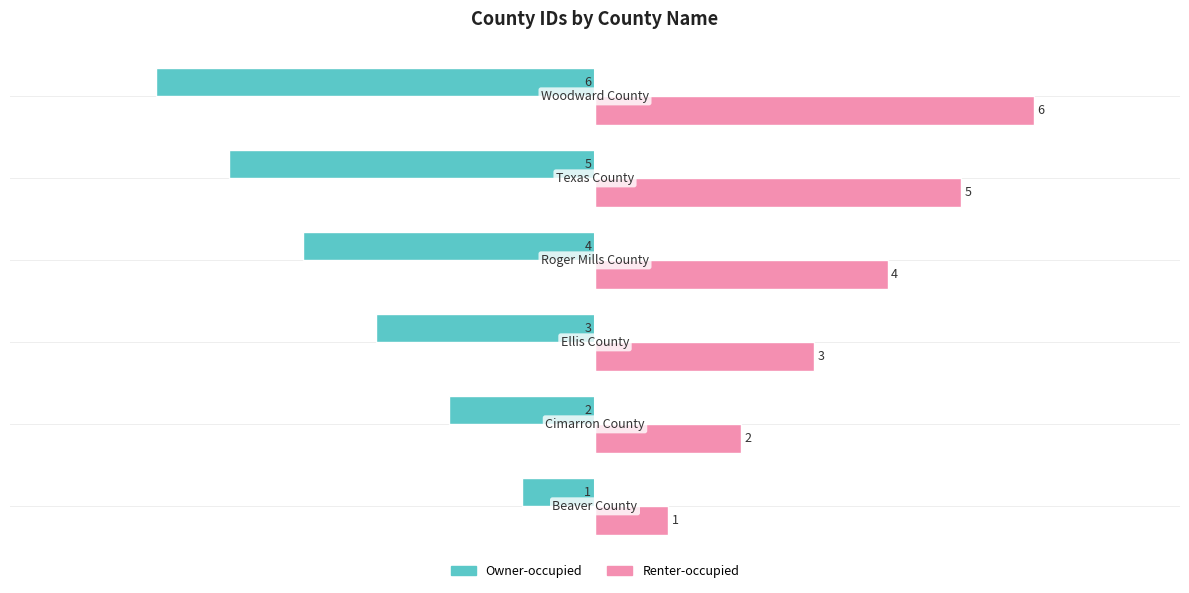

Rank the series by their maximum value, from lowest to highest.

Owner-occupied, Renter-occupied